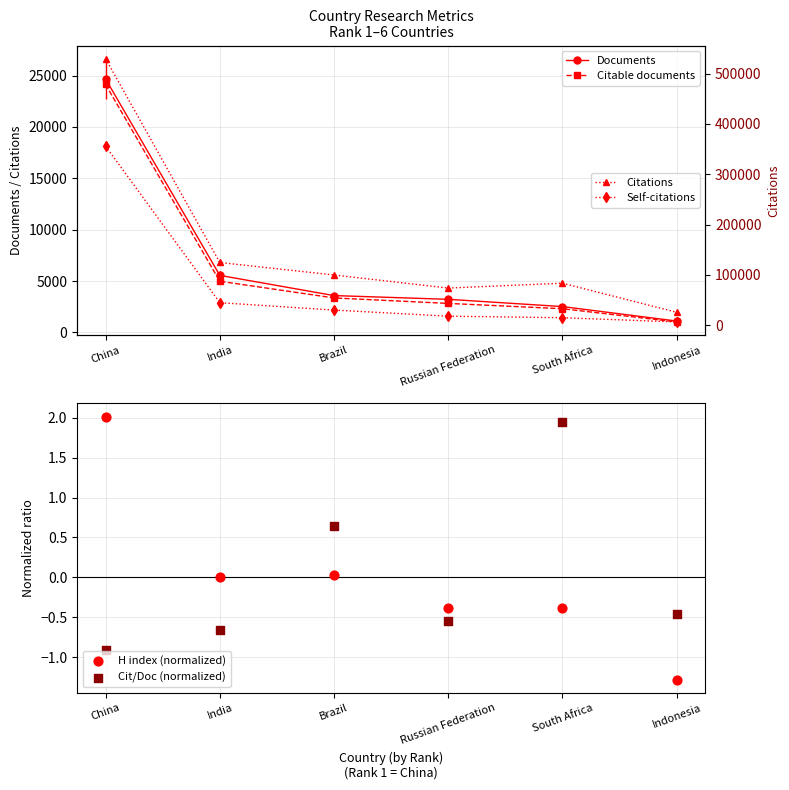

Which series has the largest total across all categories?

Citations